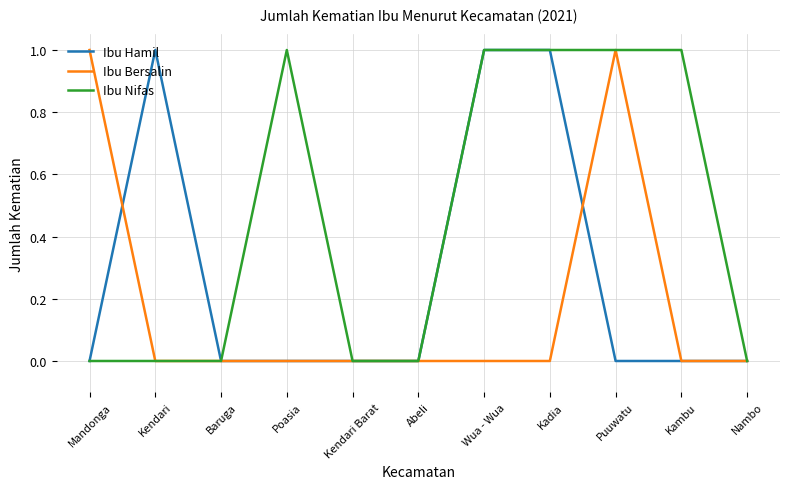

How many lines are shown in the chart?

3